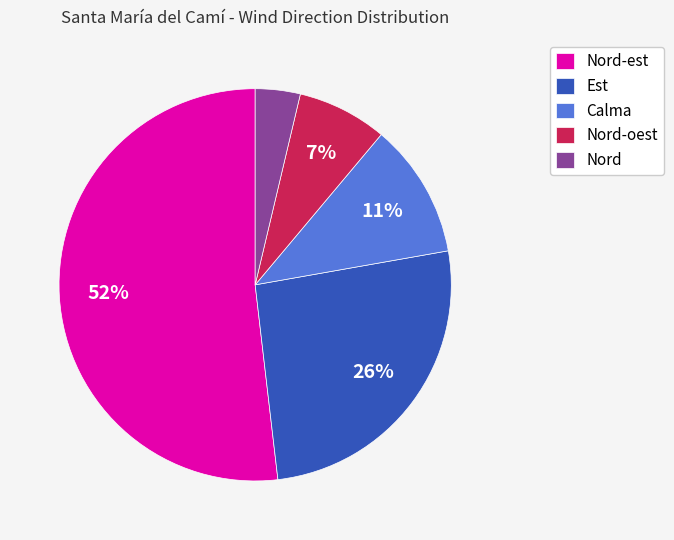

How many segments does this pie chart have?

5